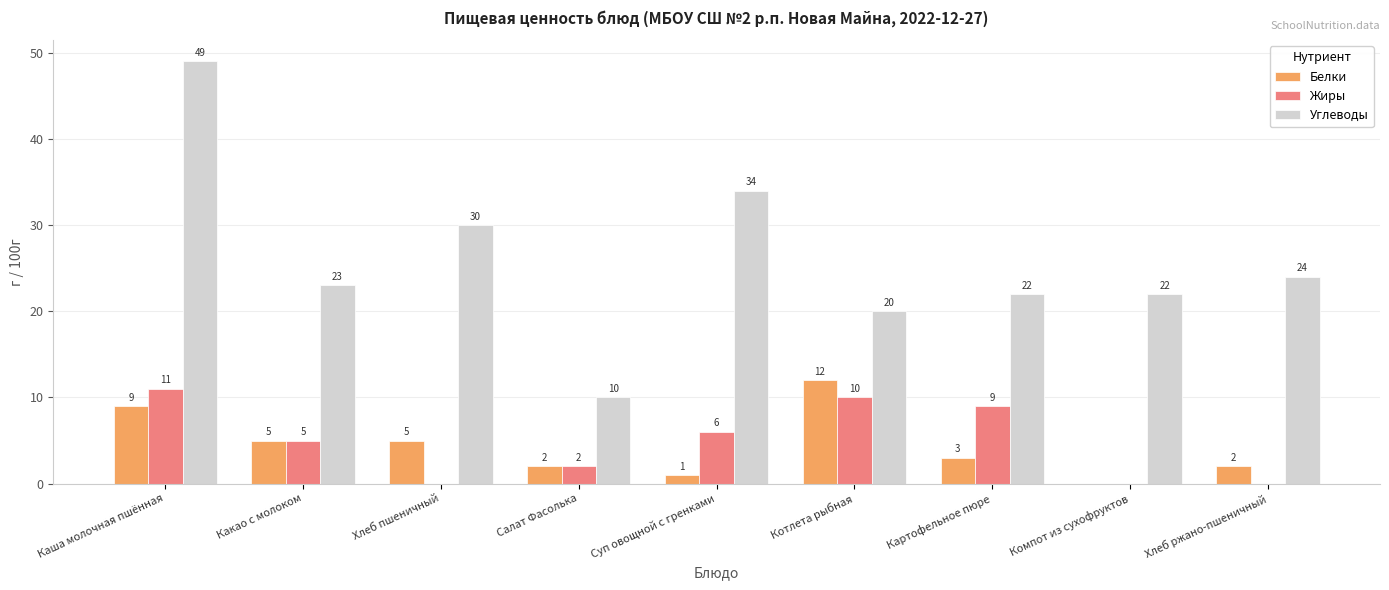

Between Котлета рыбная and Картофельное пюре, which series saw the biggest shift?

Белки